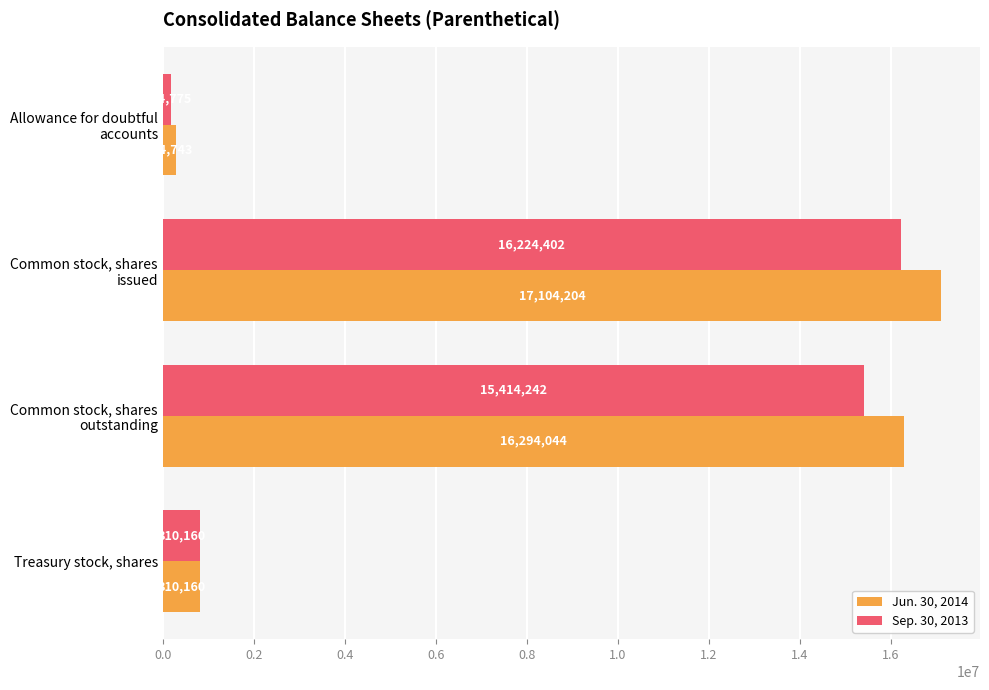

How many series are shown in this chart?

2